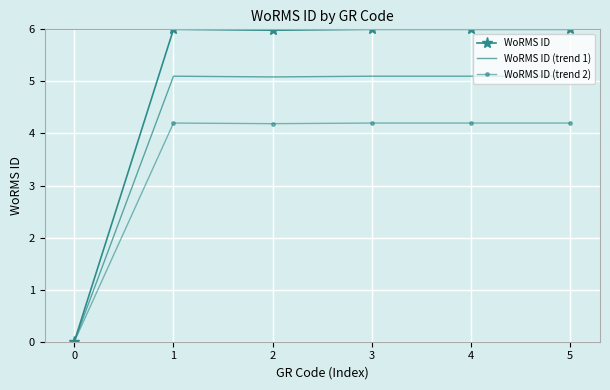

What is the highest value of the WoRMS ID (trend 1) series?

5.1